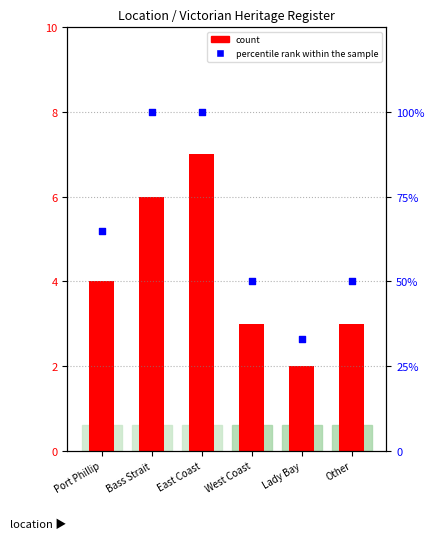

Between Other and Port Phillip, which is larger?

Port Phillip